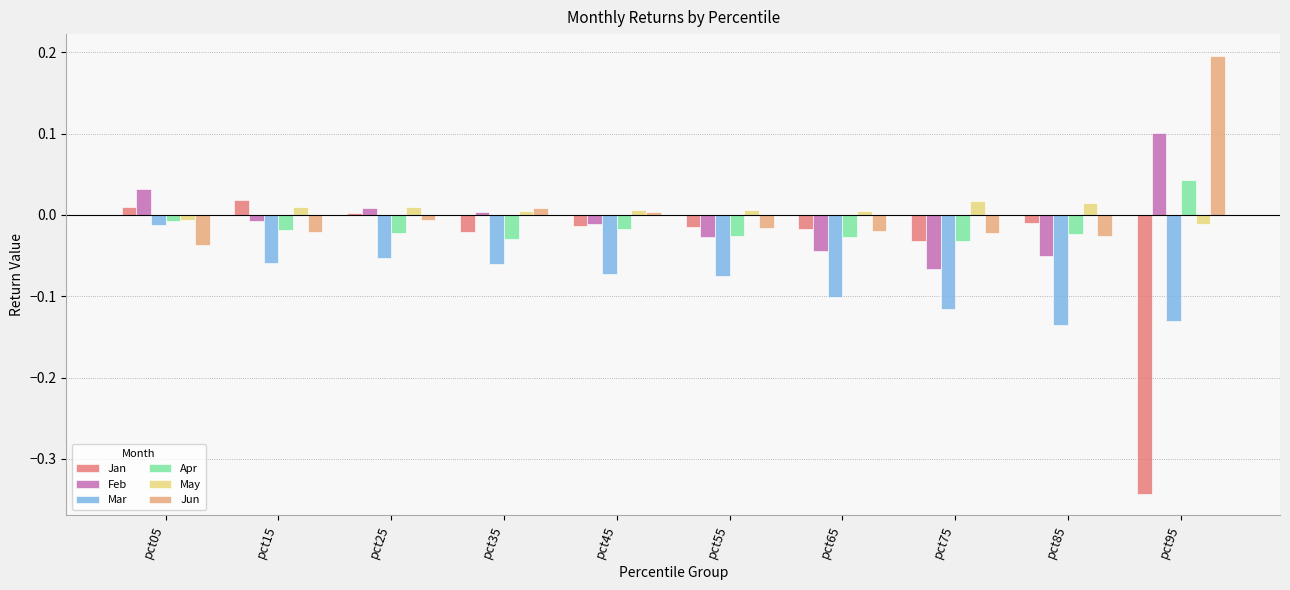

Is the value of Mar at pct55 greater than the value of Apr at pct15?

No